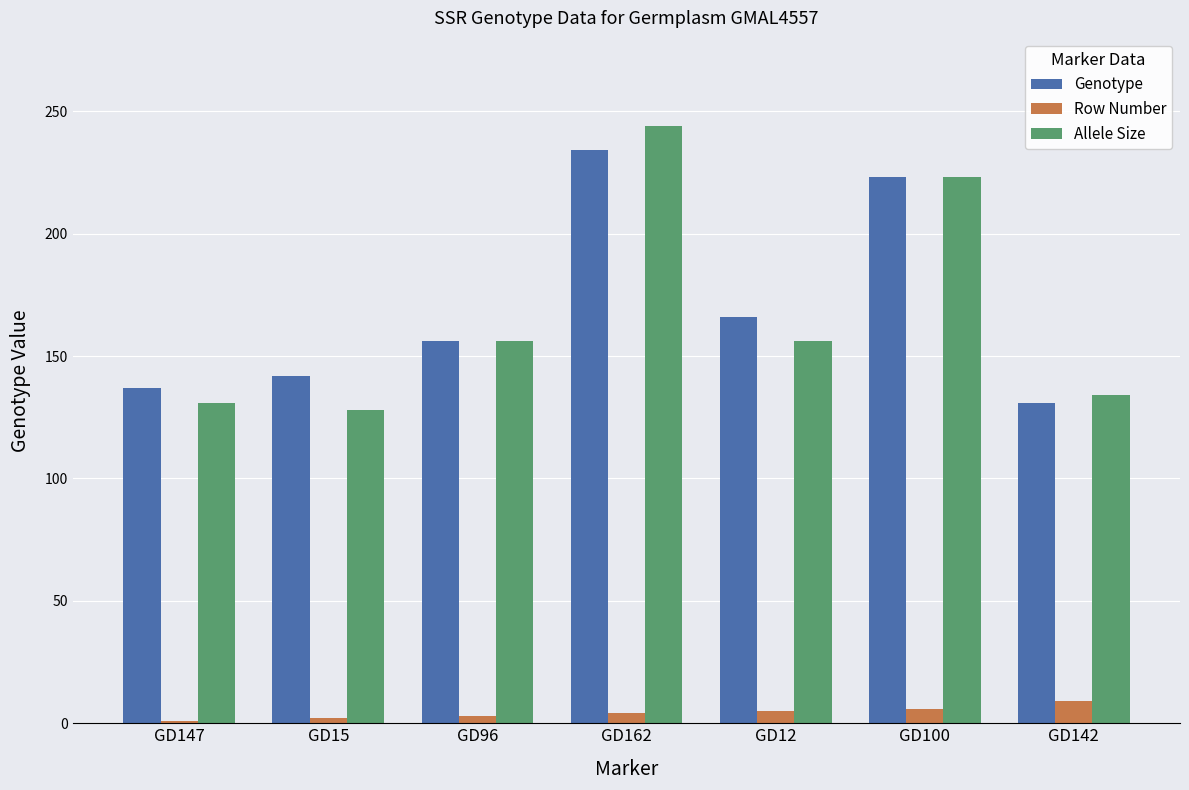

What is the sum of all Row Number values?

30